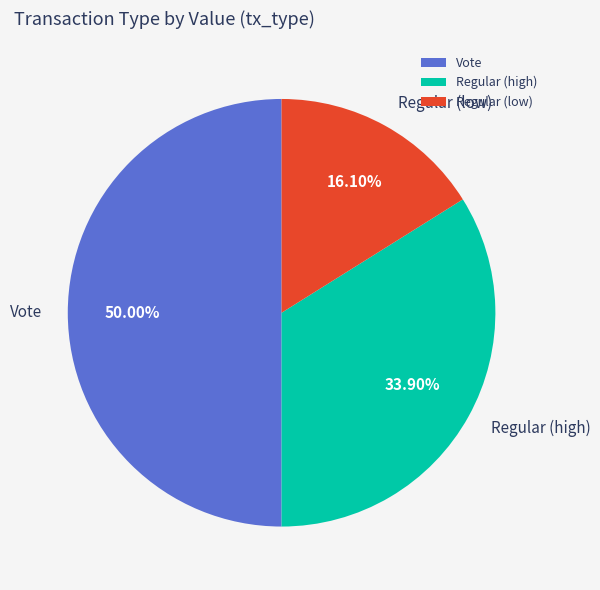

Is the sum of Vote and Regular (low) greater than half?

Yes